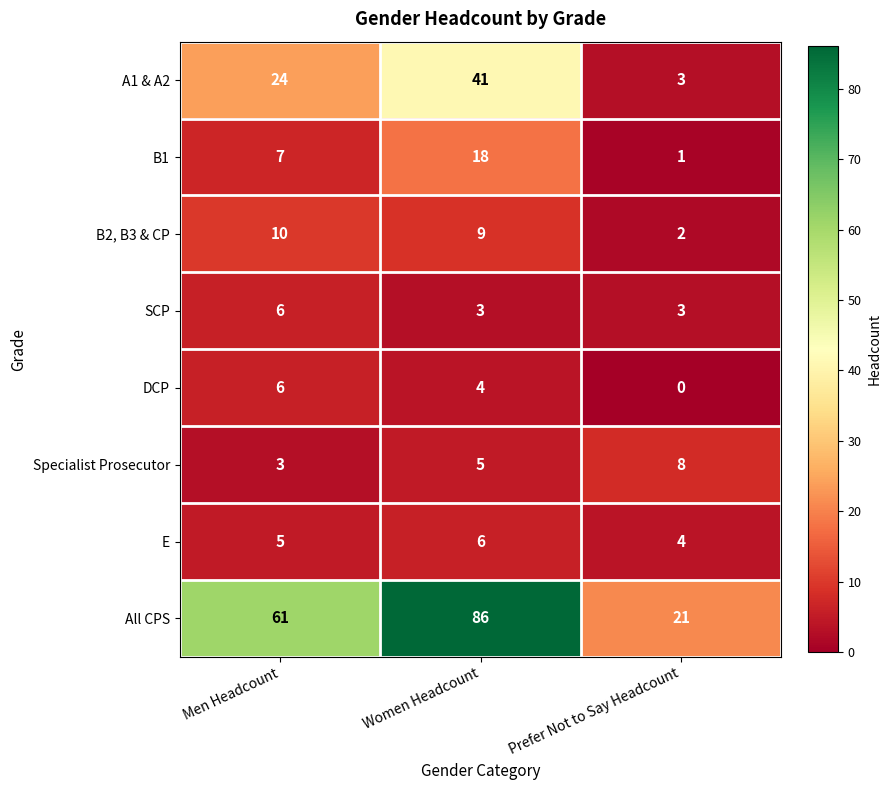

Between Men Headcount and Women Headcount, which series saw the biggest shift?

All CPS